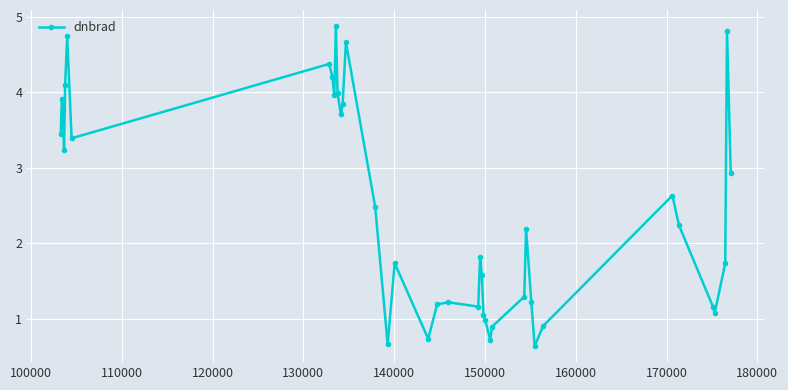

What is the value of the 1st point from the left?

3.4